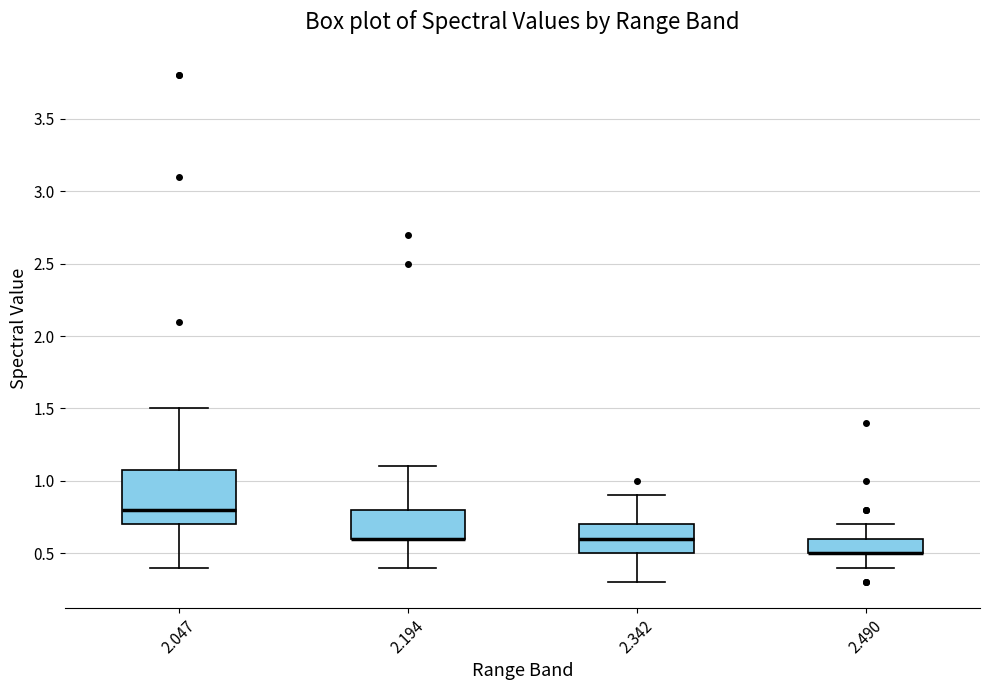

Where is the lower edge of the box at x = 2.047 on the y-axis? The values are not printed on the chart, so give them approximately, as read against the axis.

0.7